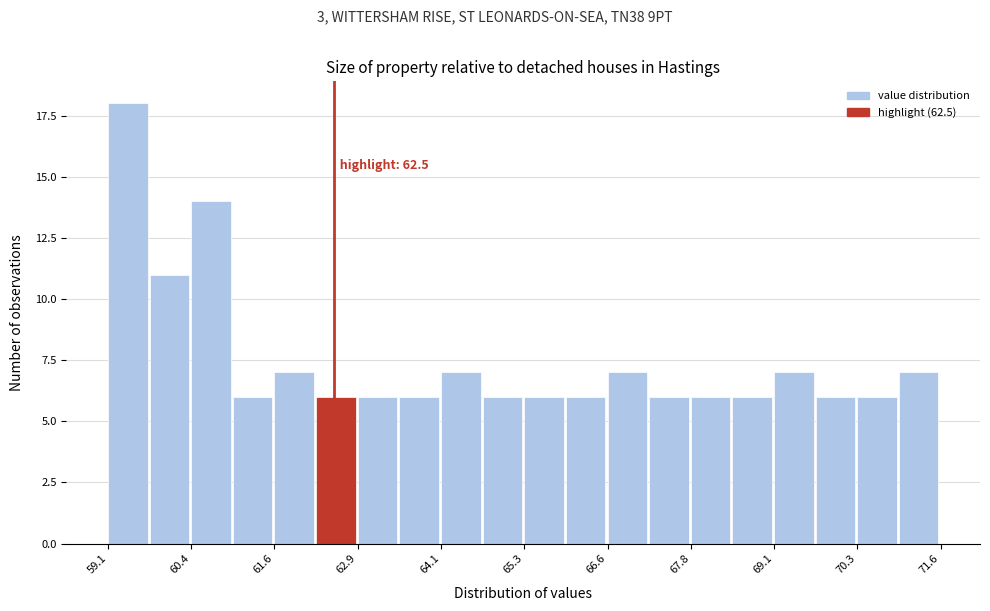

Around what value on the x-axis is the tallest bar? Give the approximate position of its centre, as read against the axis.

59.4